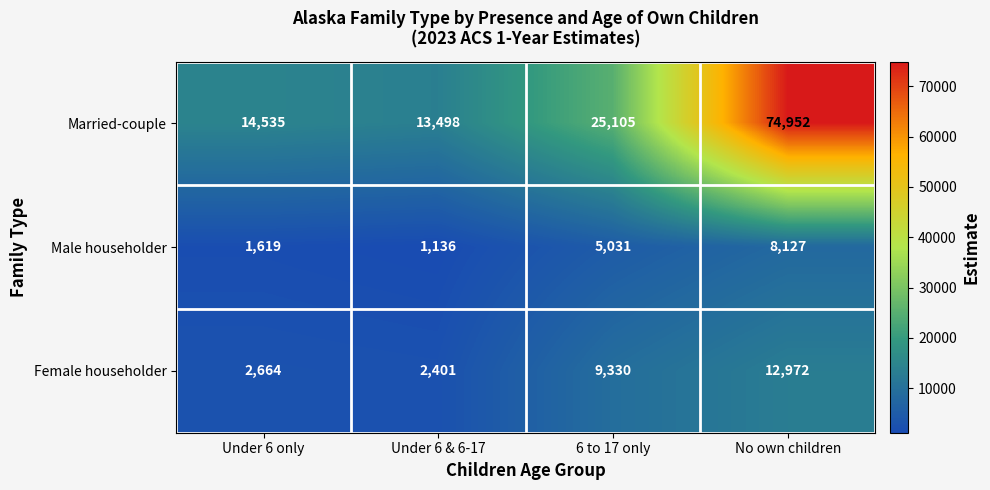

What is the maximum value shown in the chart?

74952